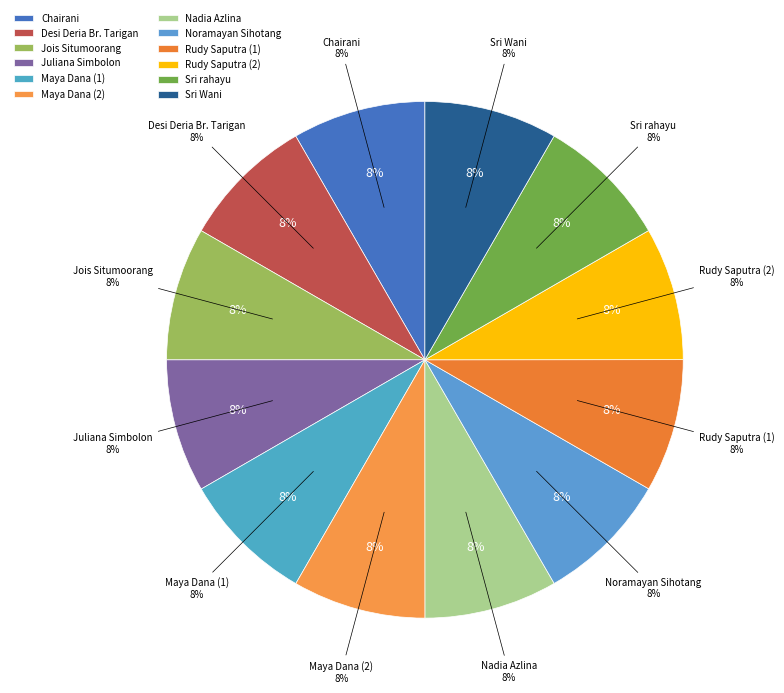

The Noramayan Sihotang slice represents 1% of the pie. True or false?

False